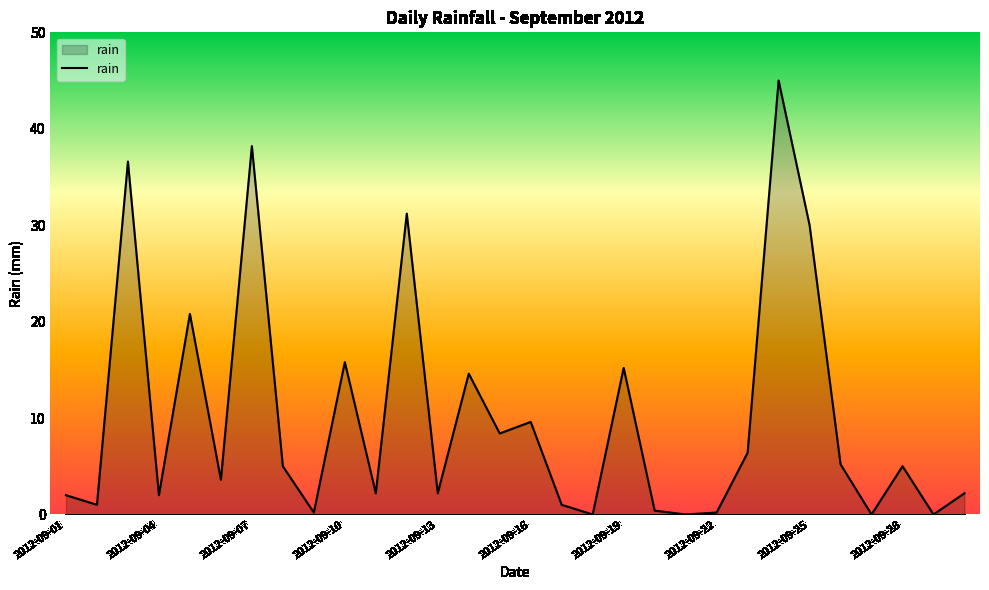

What is the difference between the maximum and minimum values?

45.0